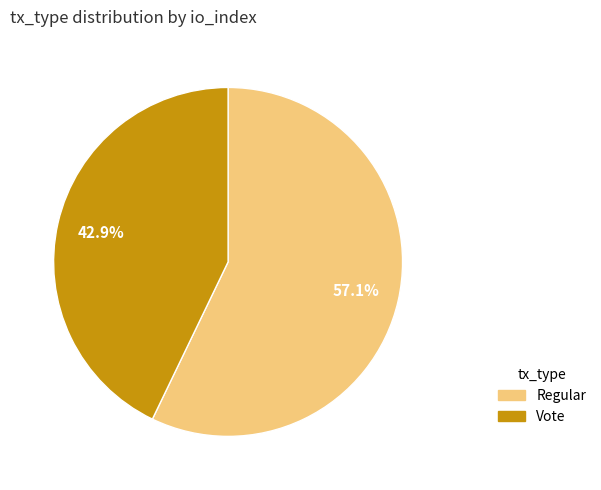

How much of the chart is everything except Regular?

42.9%